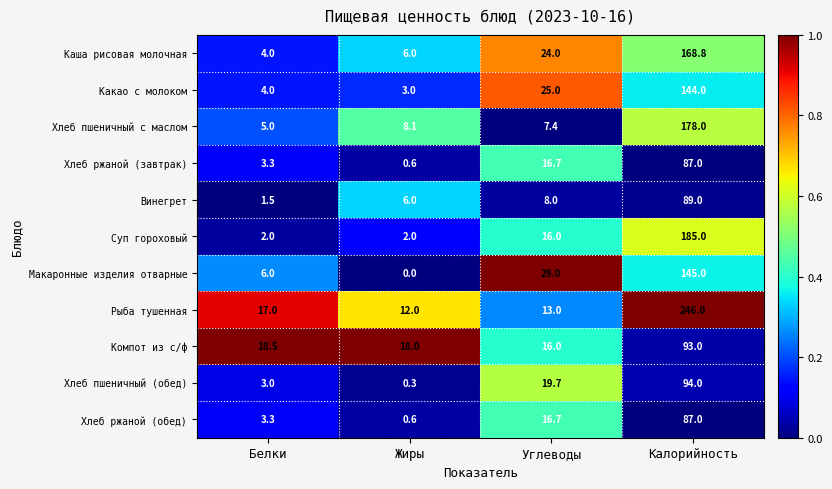

Rank the categories by Винегрет value from lowest to highest.

Белки, Жиры, Углеводы, Калорийность